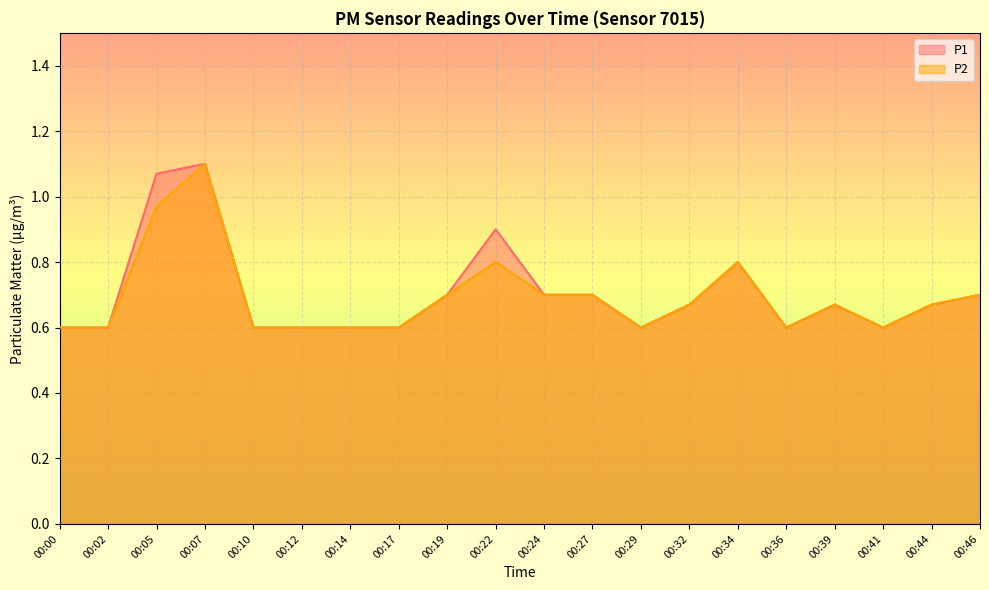

True or false: P1 has more than 0 interior local peaks.

True